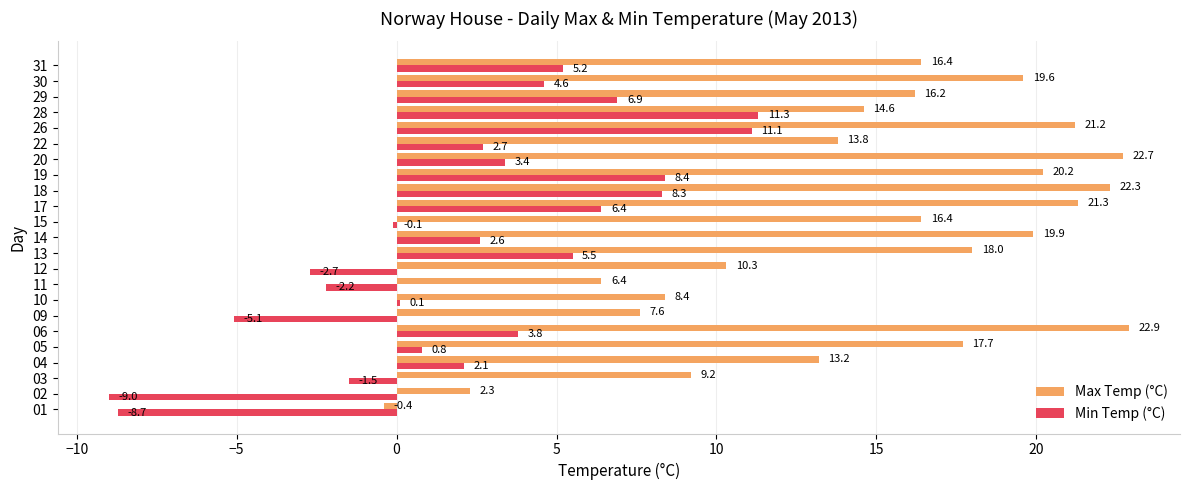

Which series changed the most between 09 and 30?

Max Temp (°C)